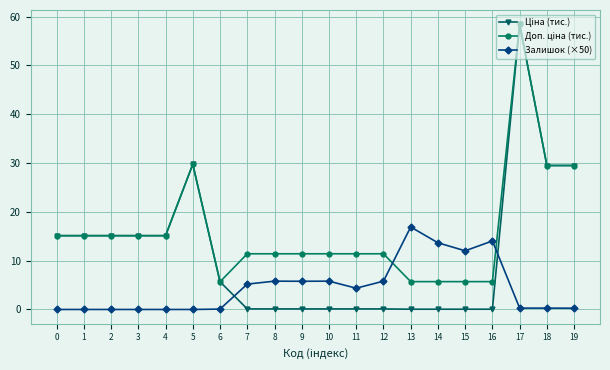

What is the maximum value shown in the chart?

58.4